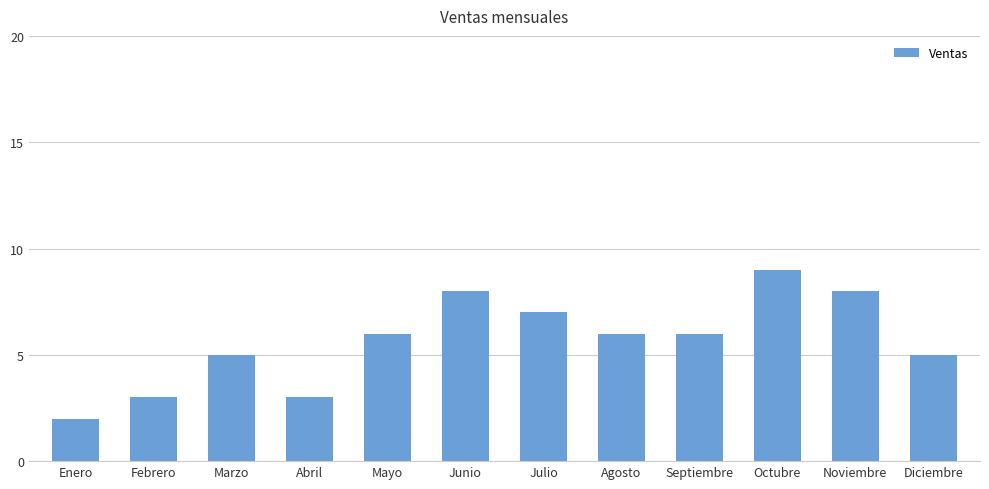

Reading right to left, transcribe all the data shown in this chart.

5	8	9	6	6	7	8	6	3	5	3	2